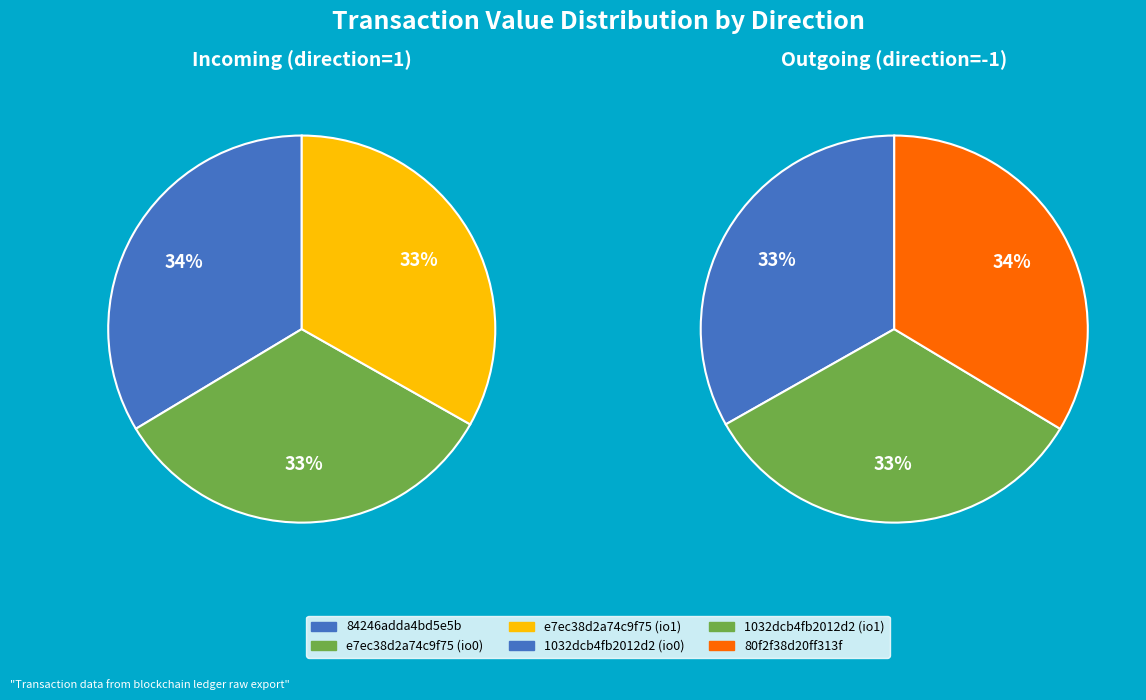

To the nearest percent, what percentage of the pie is 1?

33%